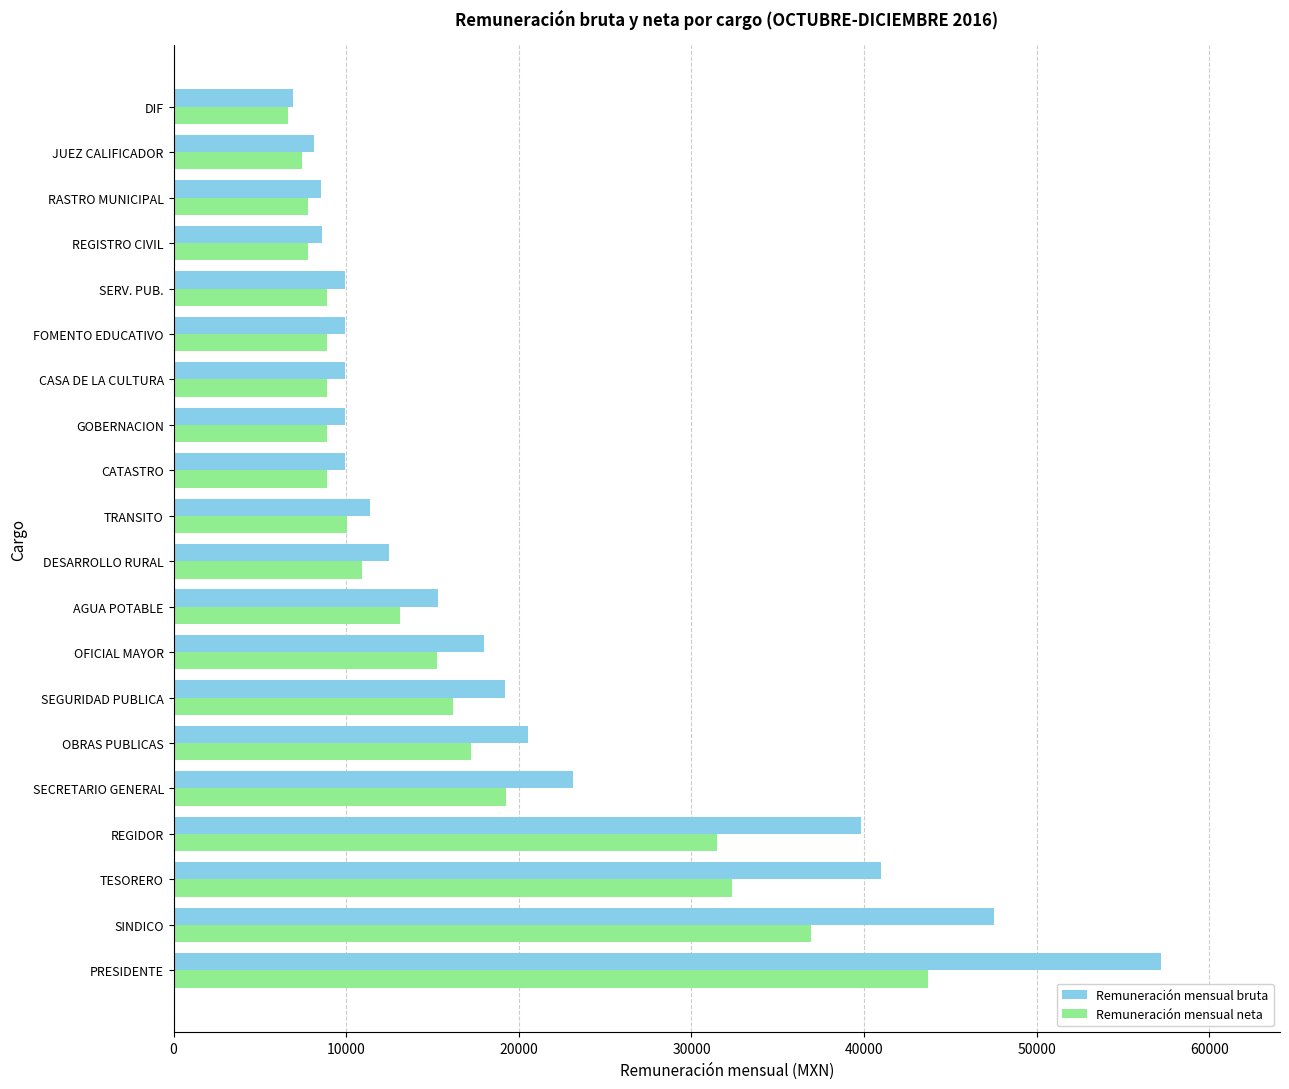

True or false: Remuneración mensual neta has a value of 10893.0 at DESARROLLO RURAL.

True